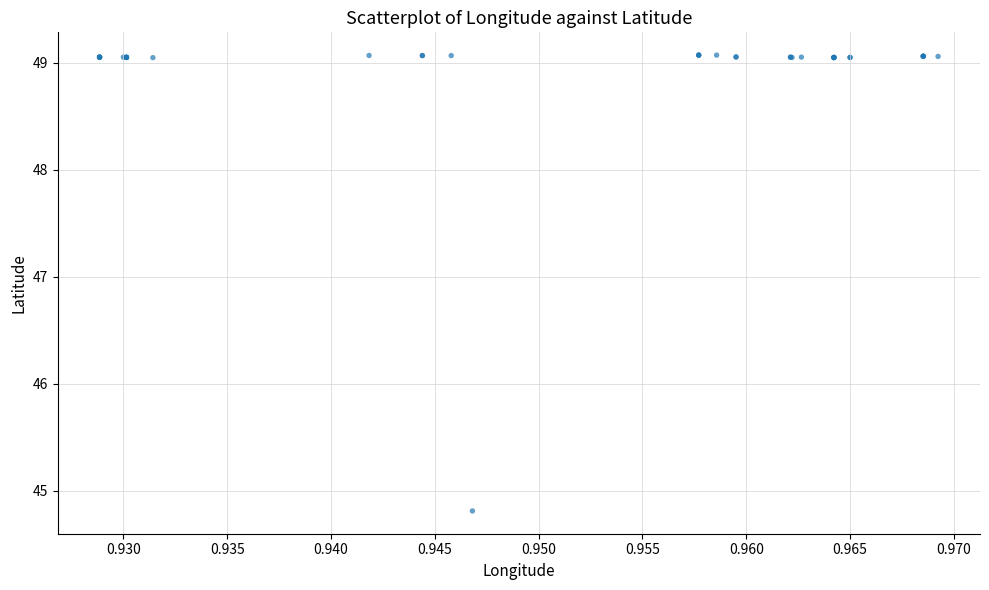

What Y value in the scatter plot is closest to 46?

44.8